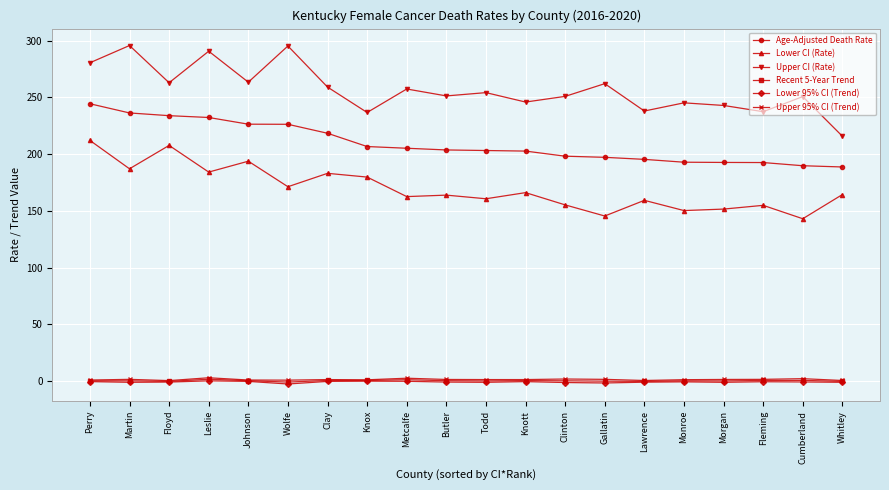

True or false: Lower CI (Rate) and Upper CI (Rate) cross at least once.

False